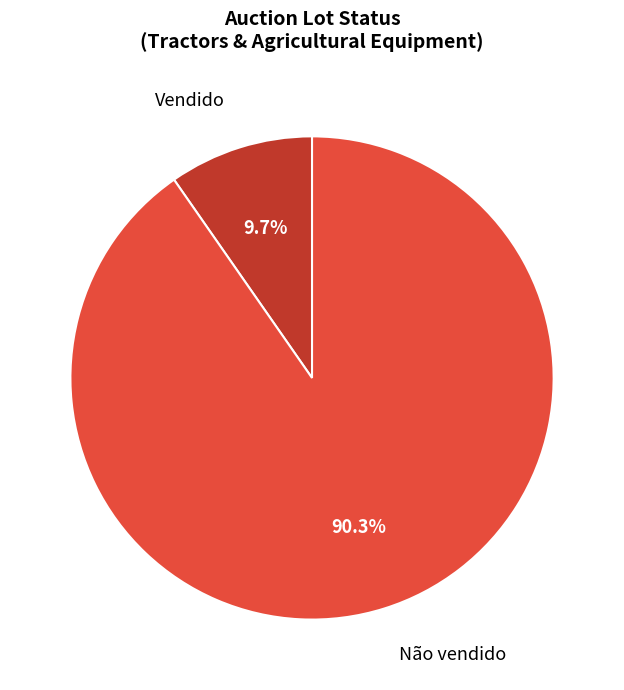

Which slice represents more than half of the pie?

Não vendido